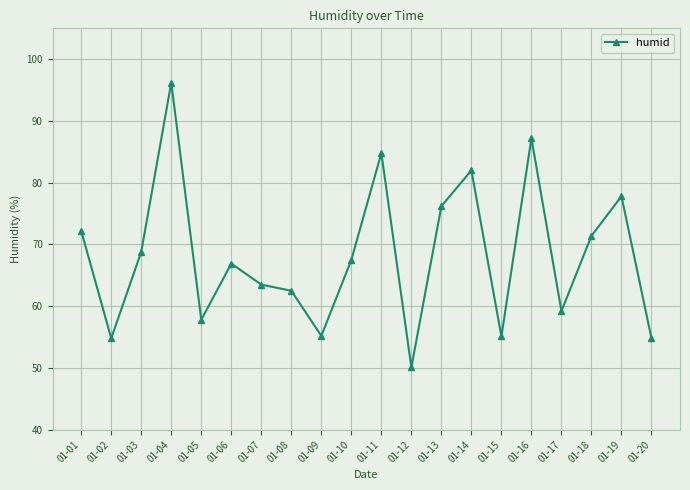

At which label is the value closest to 73?

01-01